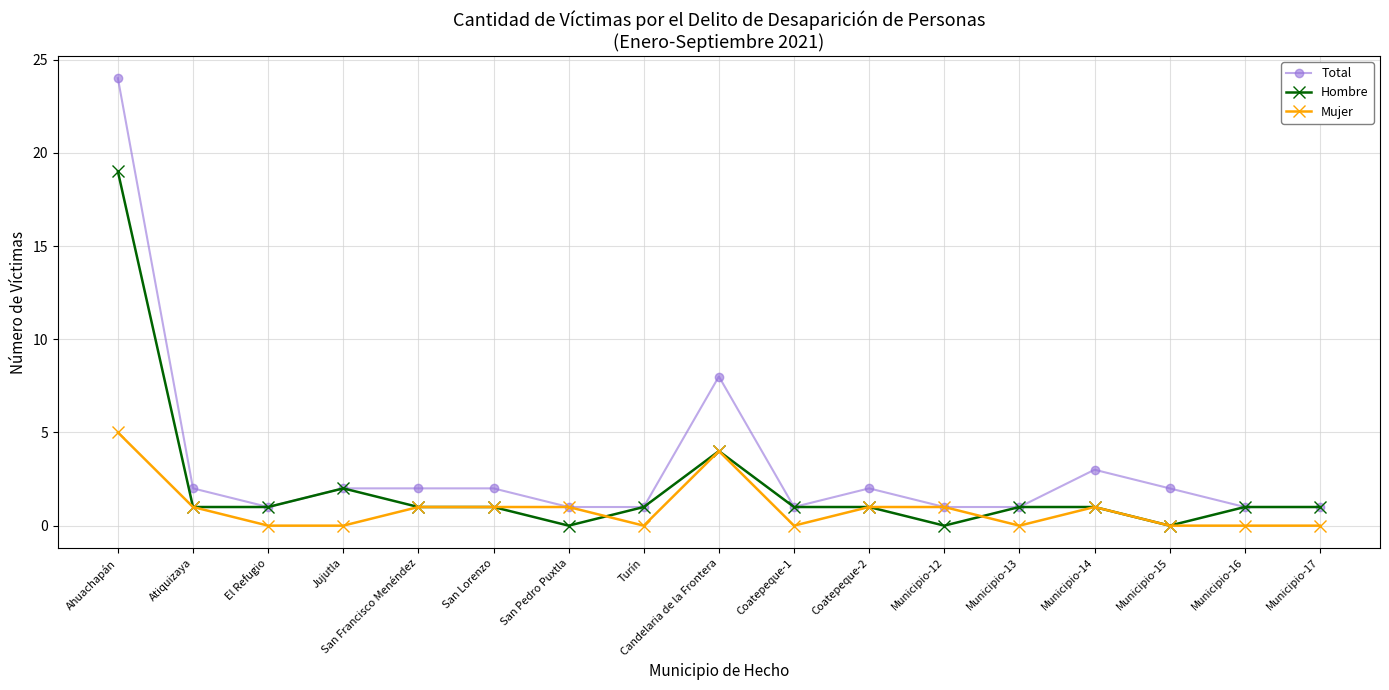

How many data points does each series have?

17